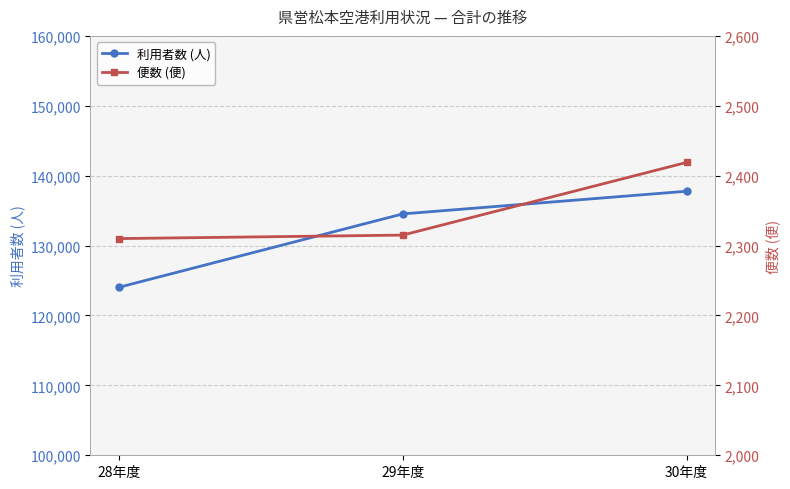

What are all the series names shown in the legend?

利用者数 (人), 便数 (便)